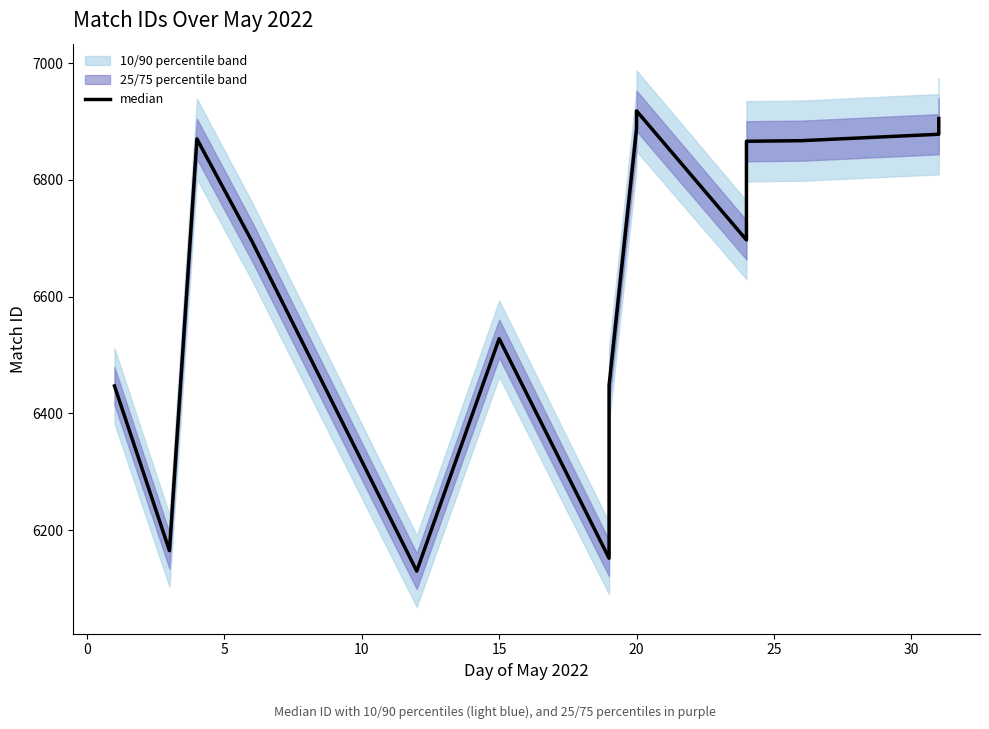

What is the average value?

6630